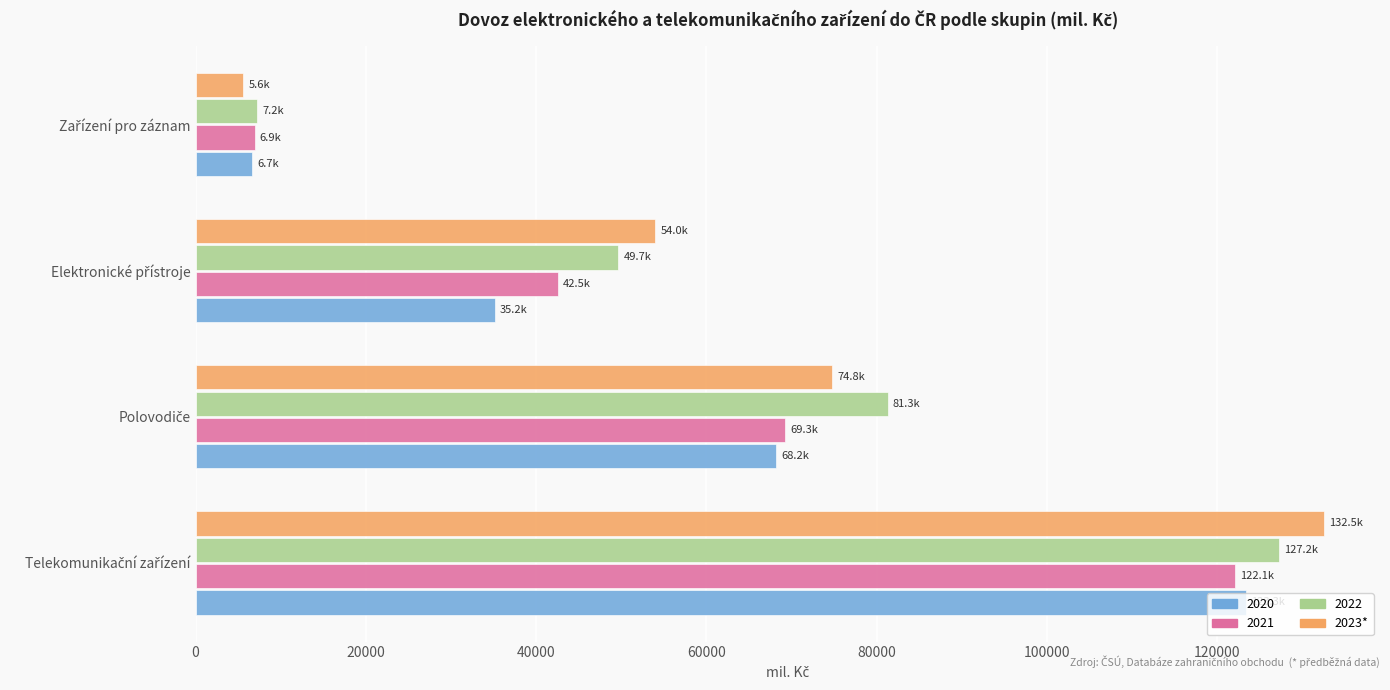

What is the difference between the maximum and second lowest values in the 2020 series?

88178.8